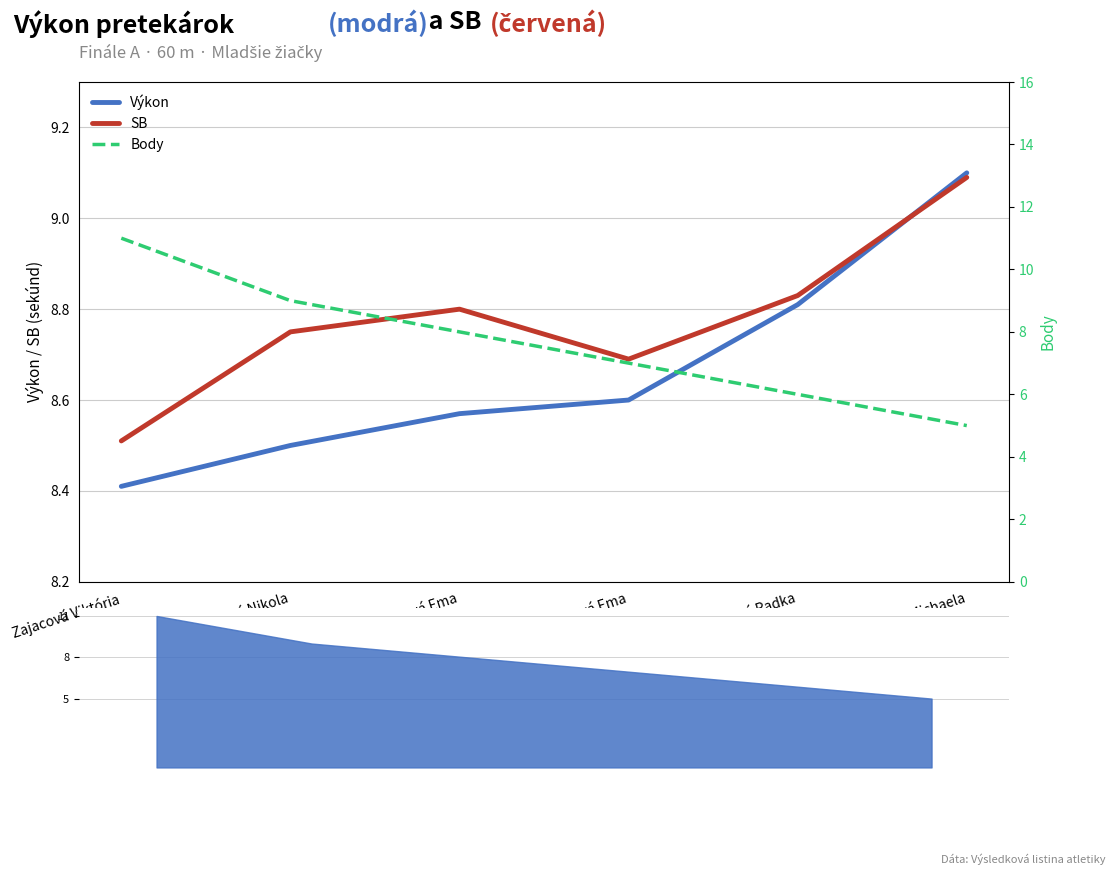

True or false: SB has a value of 8.7 at Antalová Ema.

True